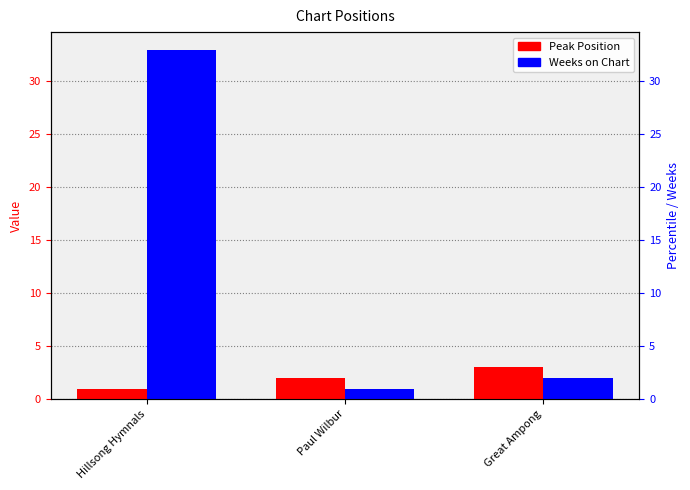

Reading left to right, what are all the values shown in this chart?

Peak Position: Hillsong Hymnals=1	Paul Wilbur=2	Great Ampong=3
Weeks on Chart: Hillsong Hymnals=33	Paul Wilbur=1	Great Ampong=2